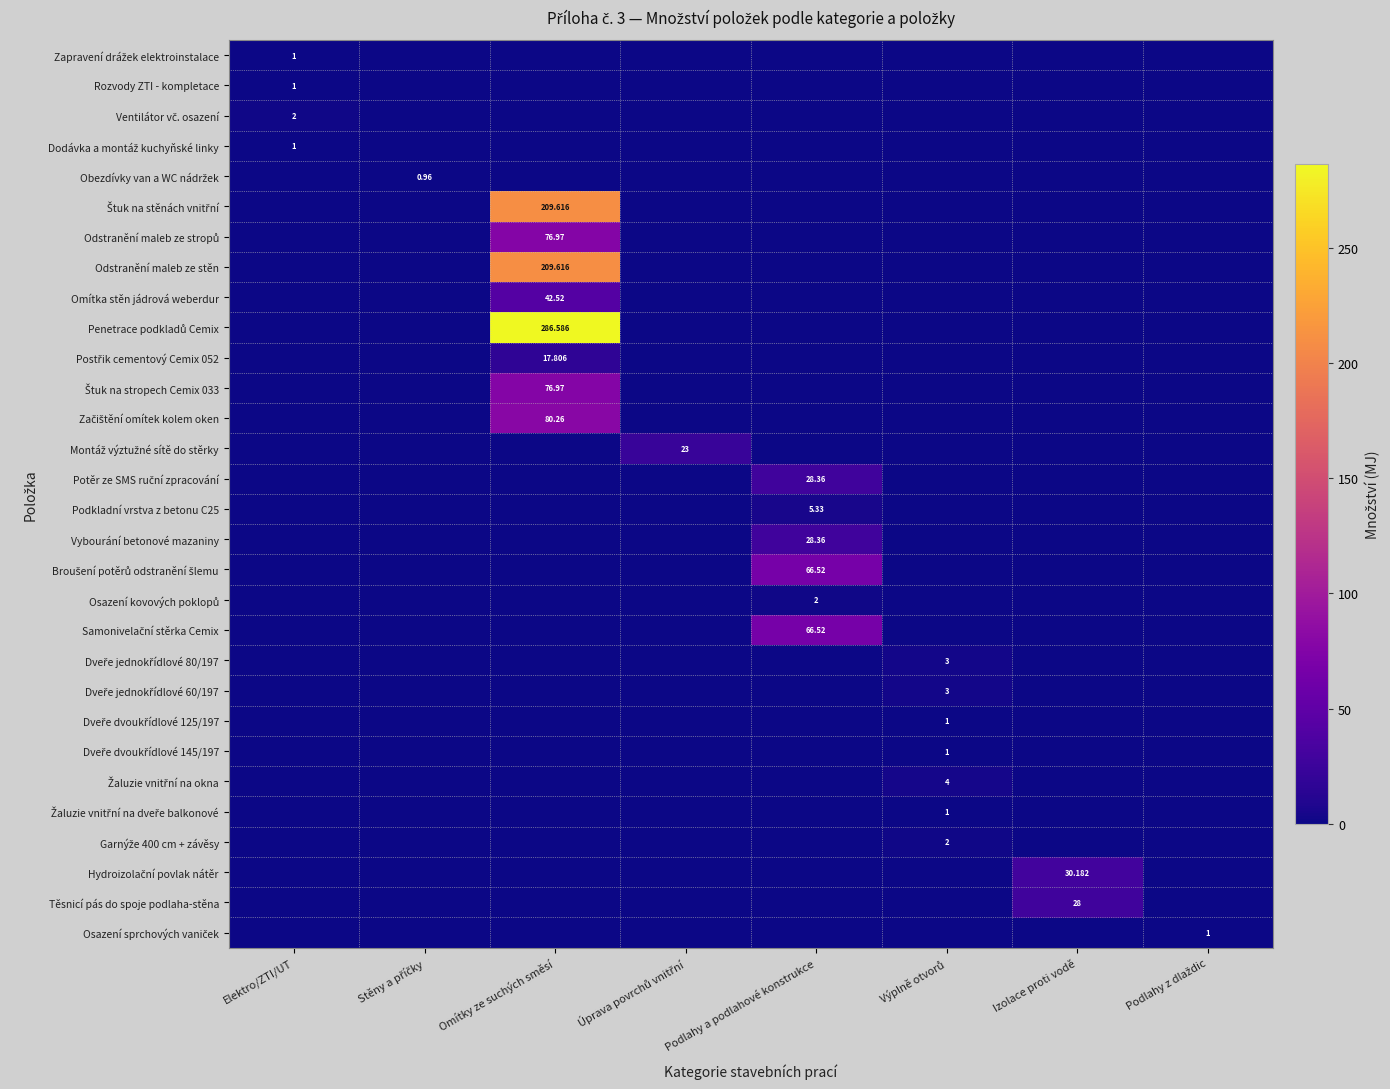

True or false: Potěr ze SMS ruční zpracování has a value of 12.5 at Stěny a příčky.

False